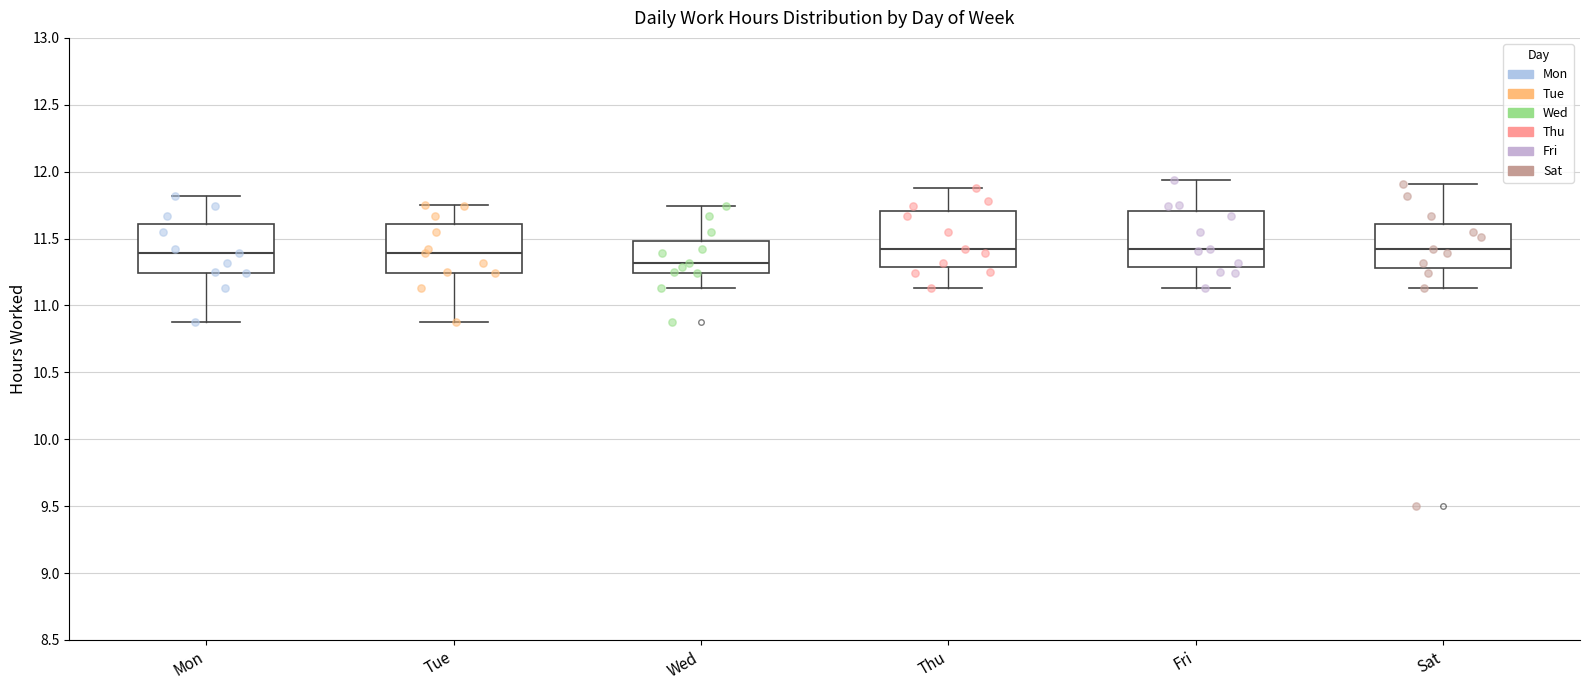

Which box has the lowest median line?

Wed